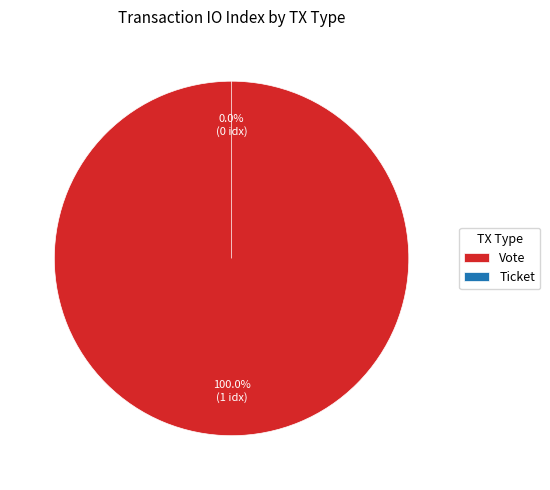

Which slice represents more than half of the pie?

Vote